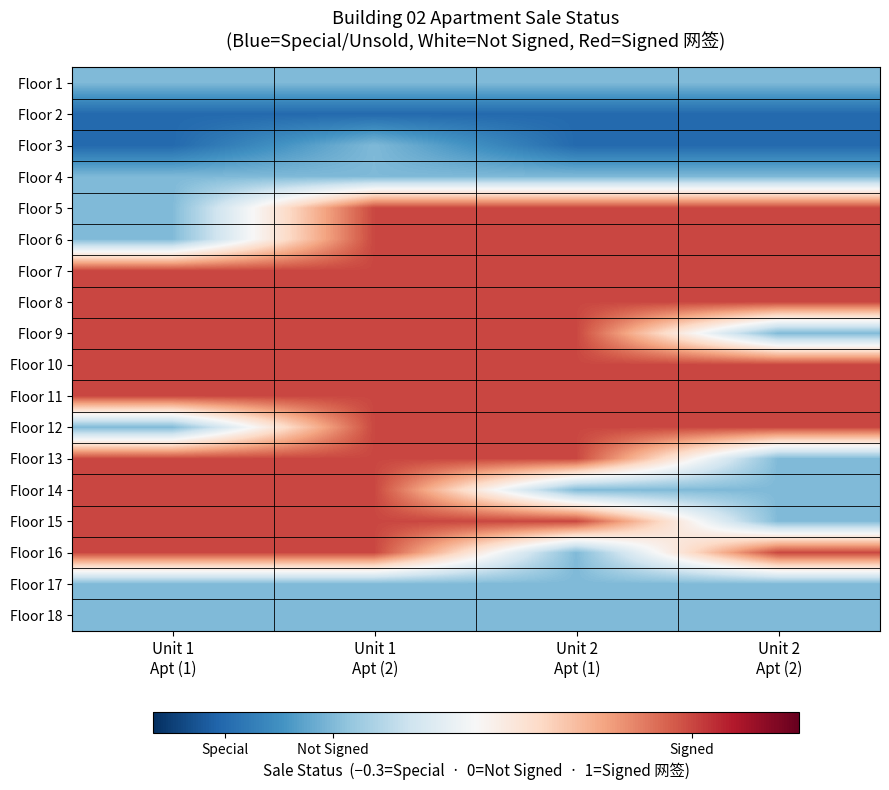

Reading left to right, list all the values displayed in this chart.

Floor 1: Unit 1
Apt (1)=0.0	Unit 1
Apt (2)=0.0	Unit 2
Apt (1)=0.0	Unit 2
Apt (2)=0.0
Floor 2: Unit 1
Apt (1)=-0.3	Unit 1
Apt (2)=-0.3	Unit 2
Apt (1)=-0.3	Unit 2
Apt (2)=-0.3
Floor 3: Unit 1
Apt (1)=-0.3	Unit 1
Apt (2)=0.0	Unit 2
Apt (1)=-0.3	Unit 2
Apt (2)=-0.3
Floor 4: Unit 1
Apt (1)=0.0	Unit 1
Apt (2)=0.0	Unit 2
Apt (1)=0.0	Unit 2
Apt (2)=0.0
Floor 5: Unit 1
Apt (1)=0.0	Unit 1
Apt (2)=1.0	Unit 2
Apt (1)=1.0	Unit 2
Apt (2)=1.0
Floor 6: Unit 1
Apt (1)=0.0	Unit 1
Apt (2)=1.0	Unit 2
Apt (1)=1.0	Unit 2
Apt (2)=1.0
Floor 7: Unit 1
Apt (1)=1.0	Unit 1
Apt (2)=1.0	Unit 2
Apt (1)=1.0	Unit 2
Apt (2)=1.0
Floor 8: Unit 1
Apt (1)=1.0	Unit 1
Apt (2)=1.0	Unit 2
Apt (1)=1.0	Unit 2
Apt (2)=1.0
Floor 9: Unit 1
Apt (1)=1.0	Unit 1
Apt (2)=1.0	Unit 2
Apt (1)=1.0	Unit 2
Apt (2)=0.0
Floor 10: Unit 1
Apt (1)=1.0	Unit 1
Apt (2)=1.0	Unit 2
Apt (1)=1.0	Unit 2
Apt (2)=1.0
Floor 11: Unit 1
Apt (1)=1.0	Unit 1
Apt (2)=1.0	Unit 2
Apt (1)=1.0	Unit 2
Apt (2)=1.0
Floor 12: Unit 1
Apt (1)=0.0	Unit 1
Apt (2)=1.0	Unit 2
Apt (1)=1.0	Unit 2
Apt (2)=1.0
Floor 13: Unit 1
Apt (1)=1.0	Unit 1
Apt (2)=1.0	Unit 2
Apt (1)=1.0	Unit 2
Apt (2)=0.0
Floor 14: Unit 1
Apt (1)=1.0	Unit 1
Apt (2)=1.0	Unit 2
Apt (1)=0.0	Unit 2
Apt (2)=0.0
Floor 15: Unit 1
Apt (1)=1.0	Unit 1
Apt (2)=1.0	Unit 2
Apt (1)=1.0	Unit 2
Apt (2)=0.0
Floor 16: Unit 1
Apt (1)=1.0	Unit 1
Apt (2)=1.0	Unit 2
Apt (1)=0.0	Unit 2
Apt (2)=1.0
Floor 17: Unit 1
Apt (1)=0.0	Unit 1
Apt (2)=0.0	Unit 2
Apt (1)=0.0	Unit 2
Apt (2)=0.0
Floor 18: Unit 1
Apt (1)=0.0	Unit 1
Apt (2)=0.0	Unit 2
Apt (1)=0.0	Unit 2
Apt (2)=0.0